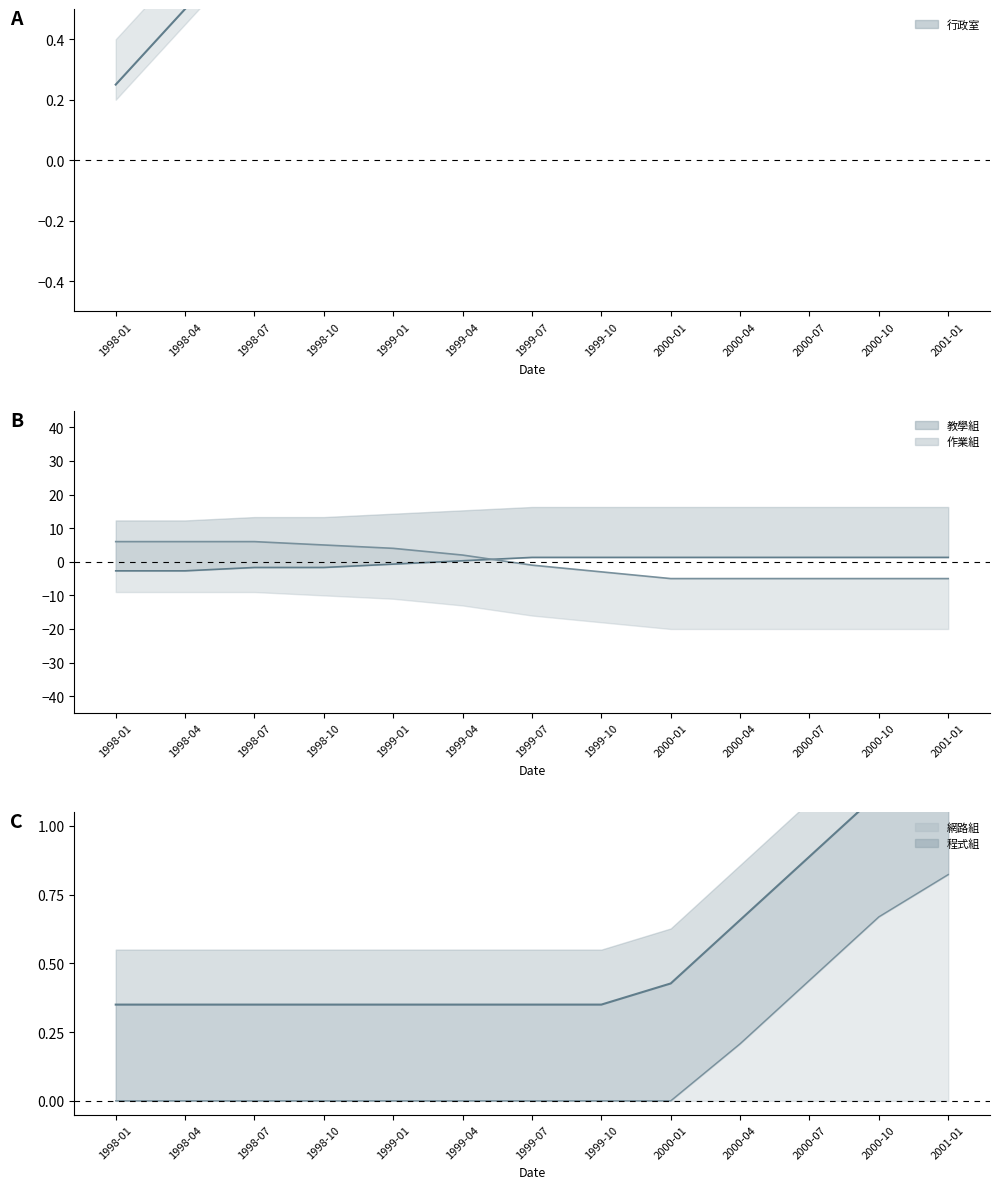

Which label corresponds to the smallest value in the chart?

2000-01